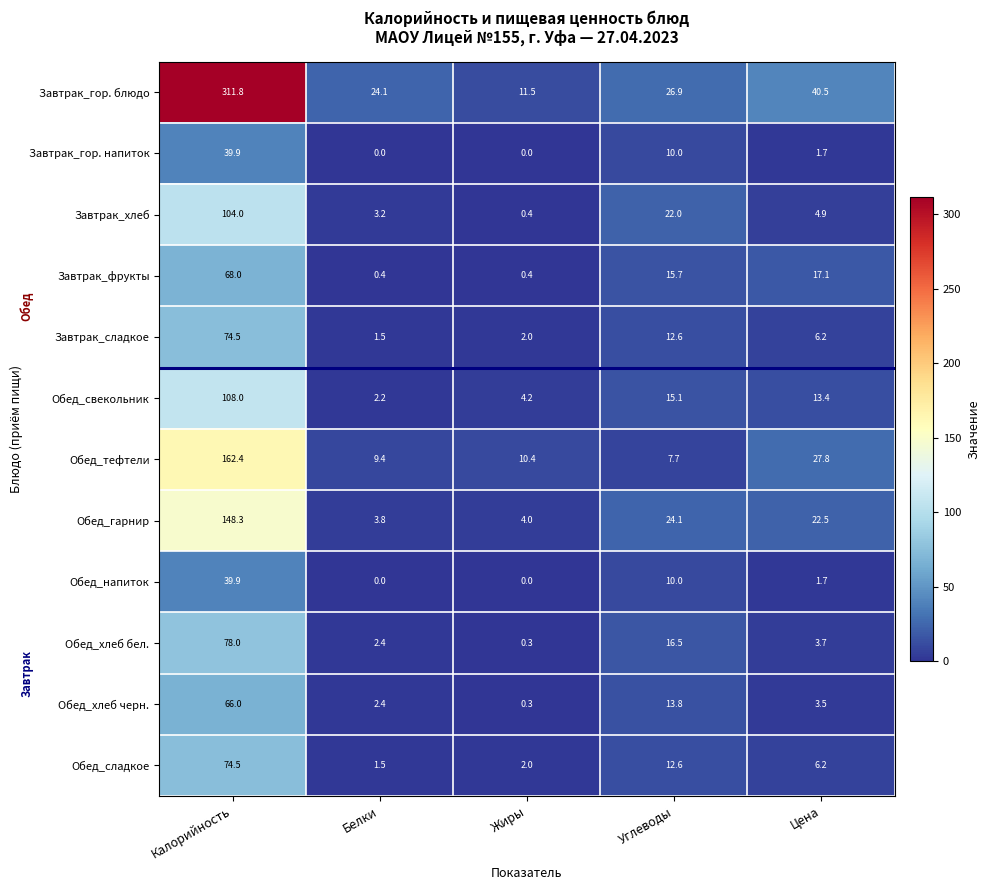

How many distinct data groups are displayed?

12